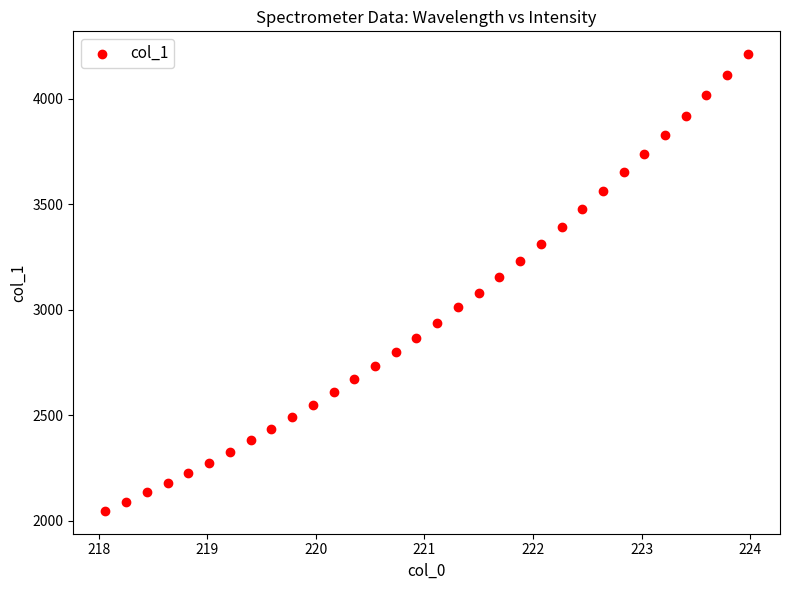

What is the range of Y values (max minus min)?

2165.2